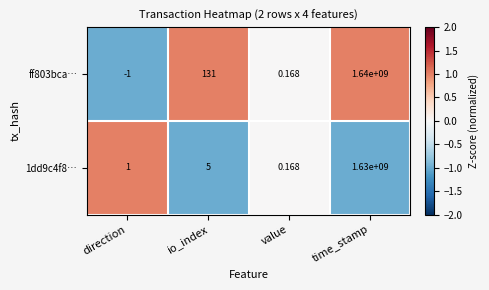

At which category is the sum across all series the highest?

time_stamp